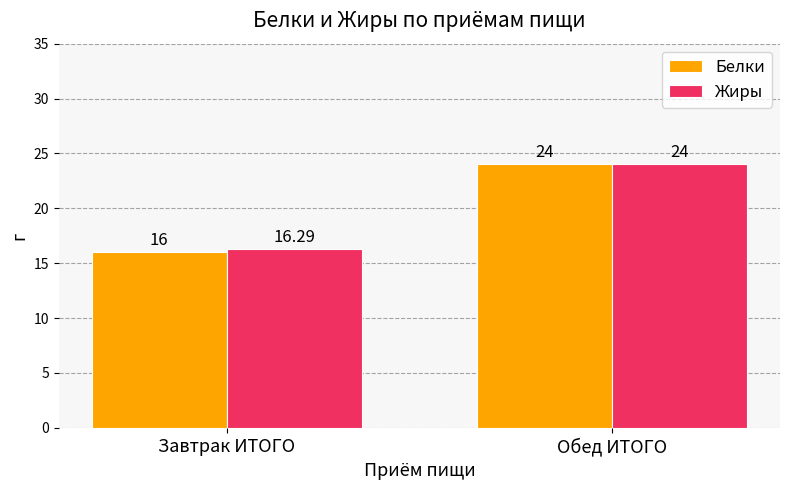

Which series has the largest total across all categories?

Жиры